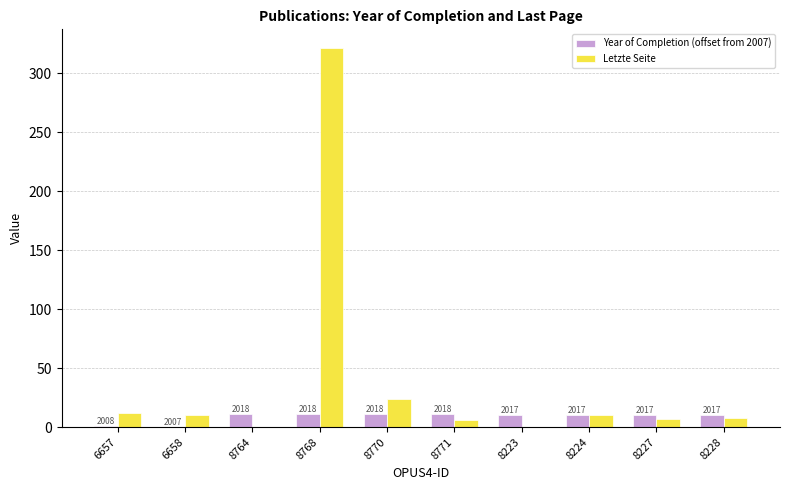

Between 8770 and 8771, which series saw the biggest shift?

Letzte Seite